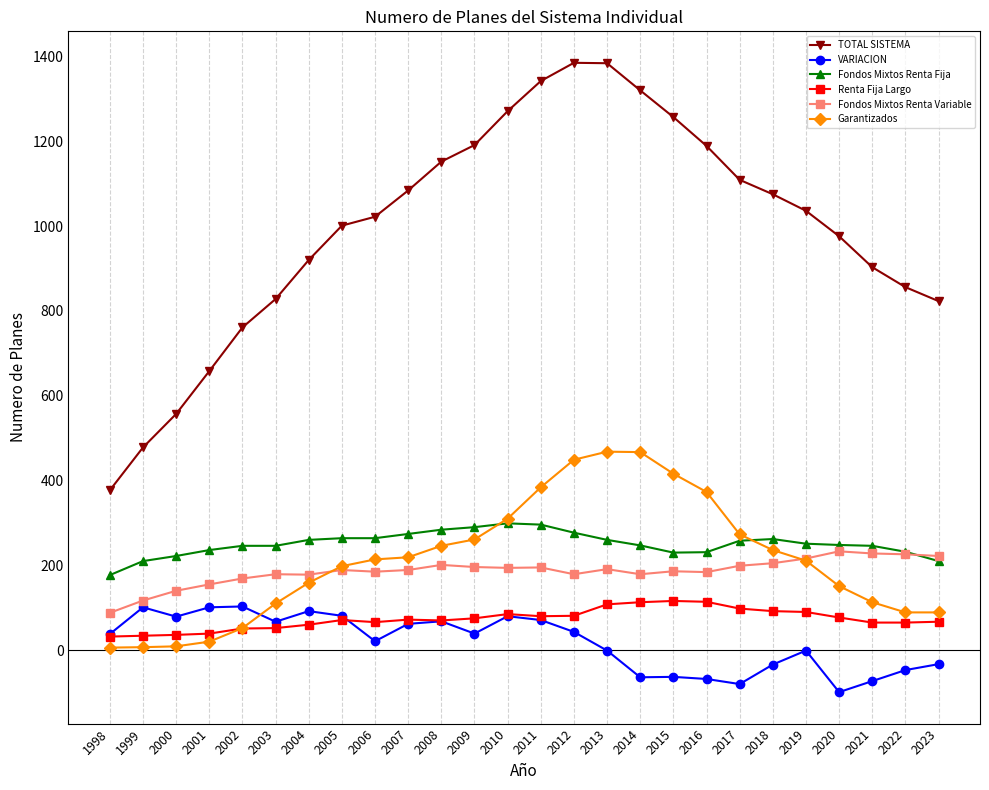

In Garantizados, how many points are higher than both neighbors (excluding endpoints)?

1